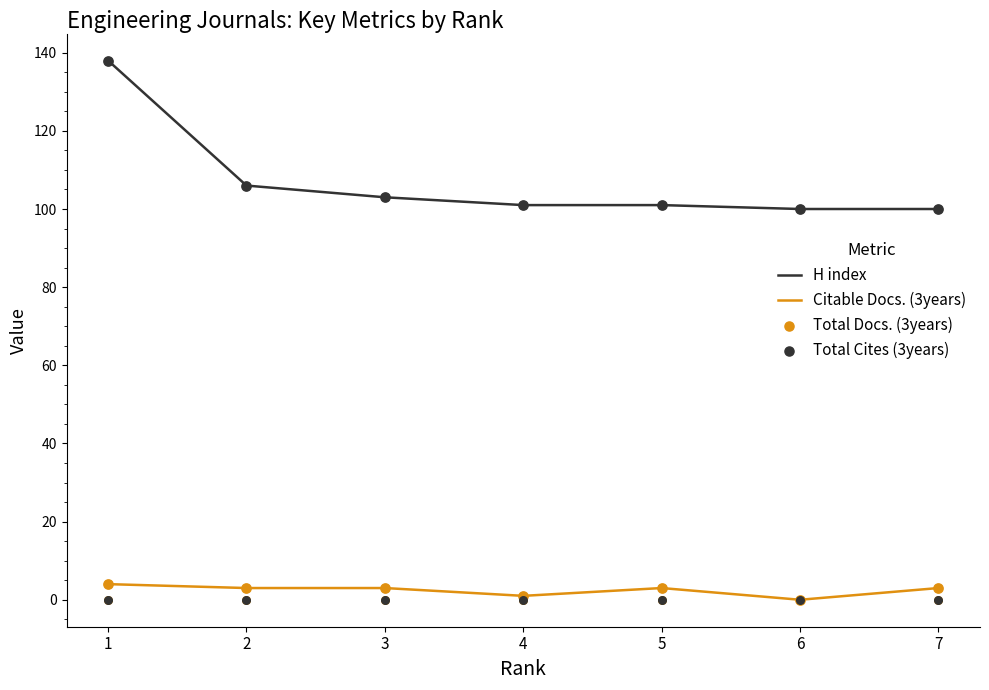

At how many categories does at least one series exceed 119?

1